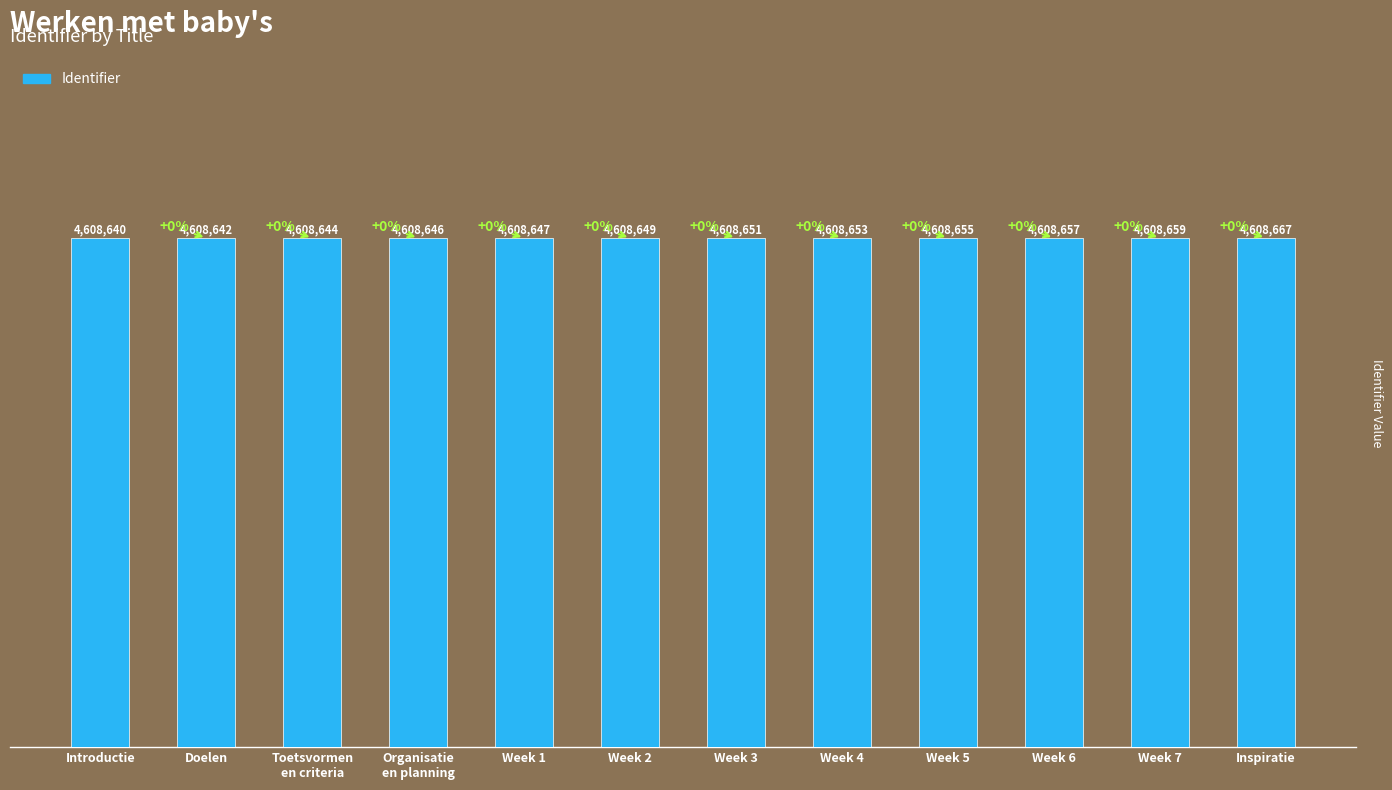

The chart shows a value of 4608644 at Toetsvormen
en criteria. True or false?

True